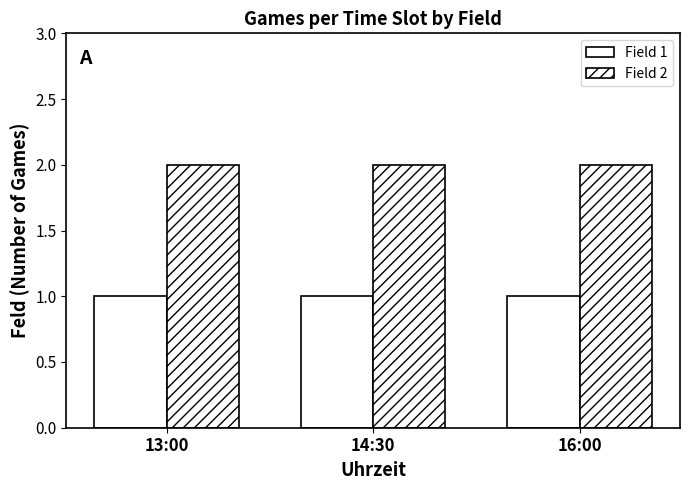

Which category has the highest value across all series?

13:00